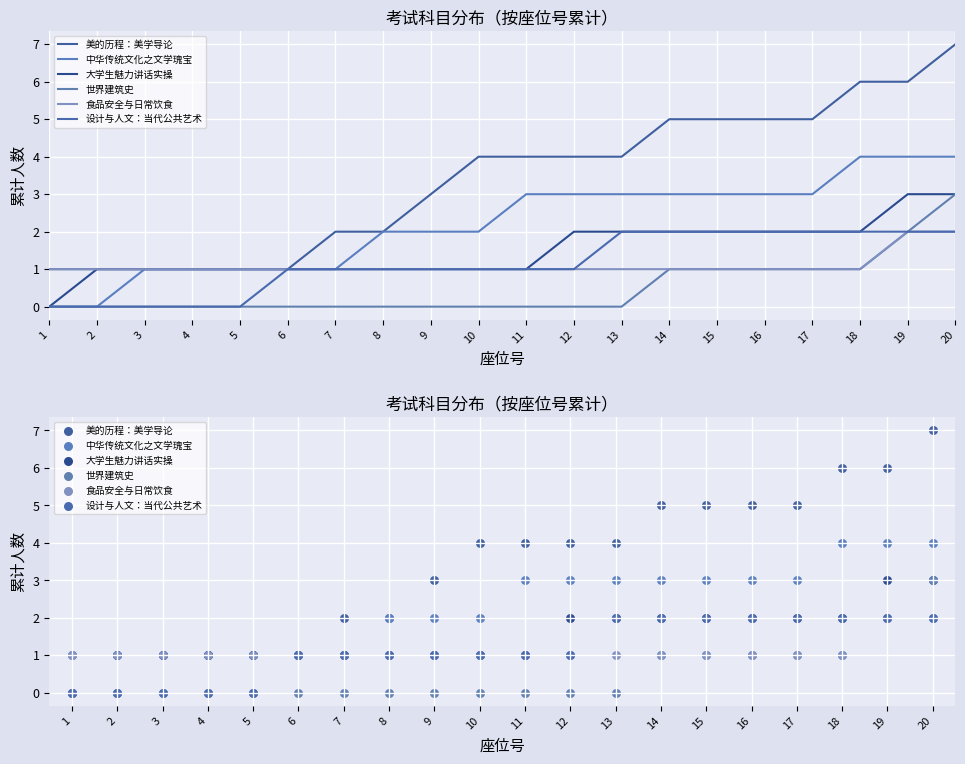

Is the value of 美的历程：美学导论 at 2 greater than the value of 世界建筑史 at 2?

Yes